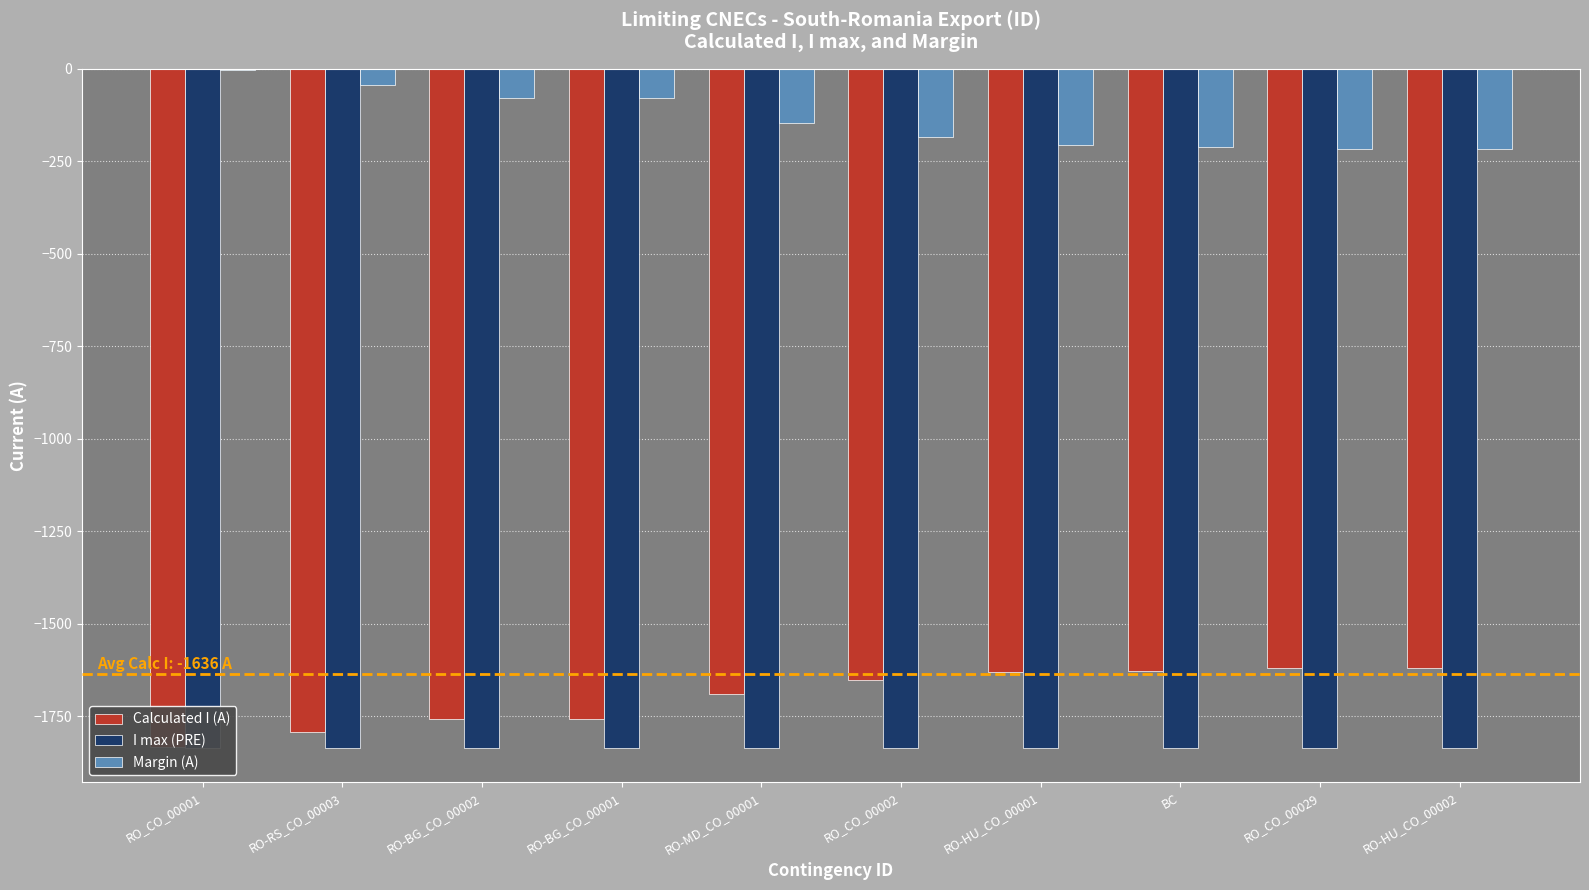

Does the chart contain stacked bars?

No